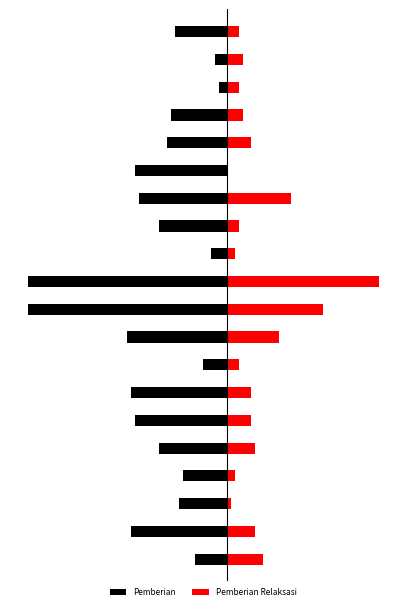

What are all the series names shown in the legend?

Pemberian, Pemberian Relaksasi